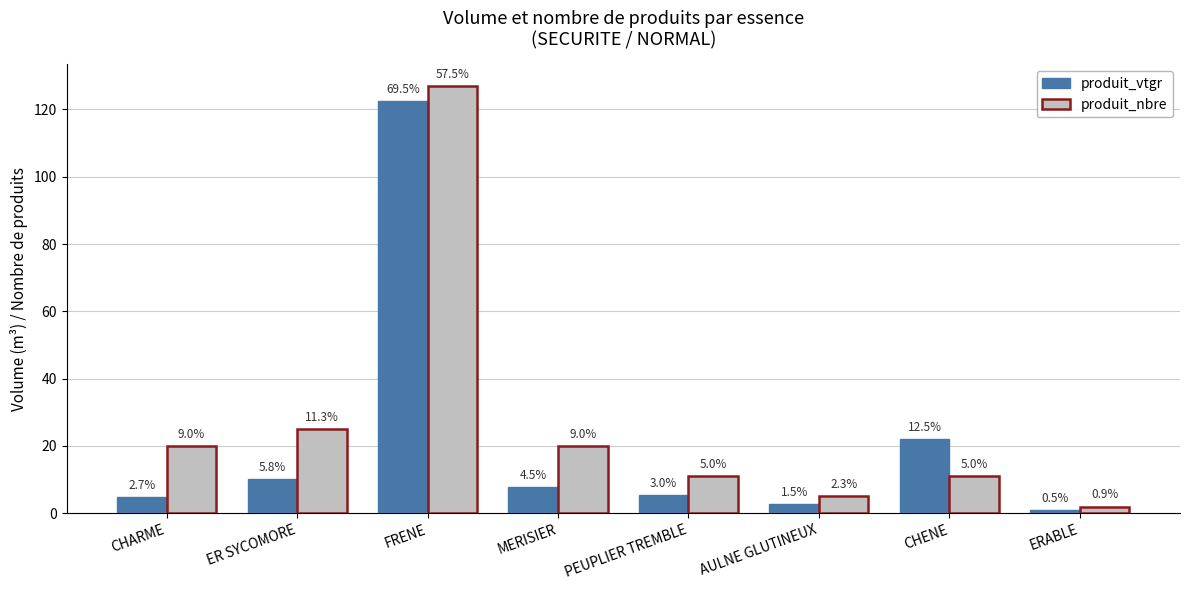

How many groups of bars are there?

8